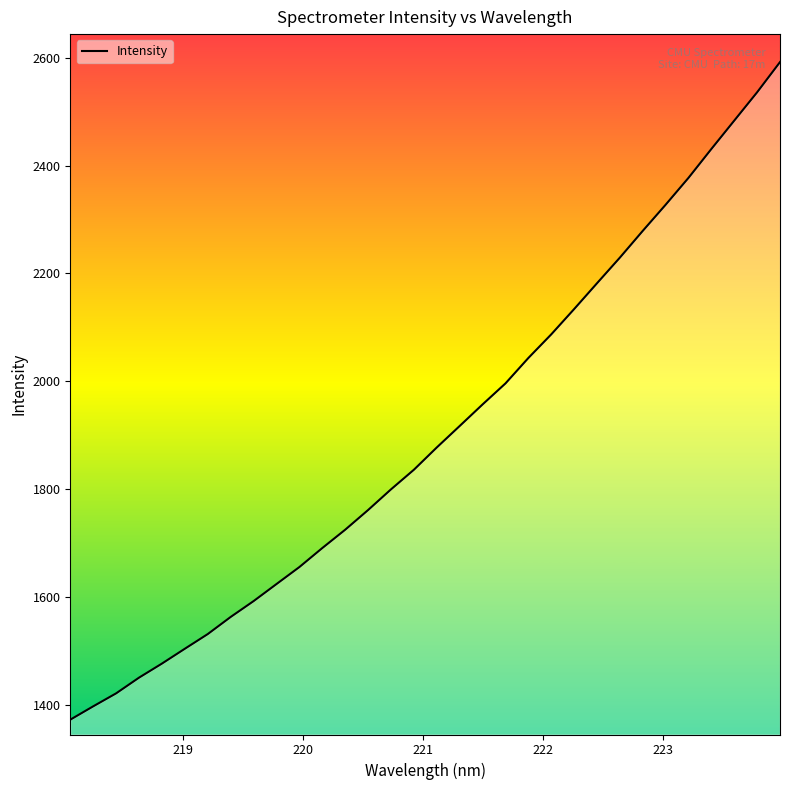

What is the difference between the maximum and minimum values?

1218.3